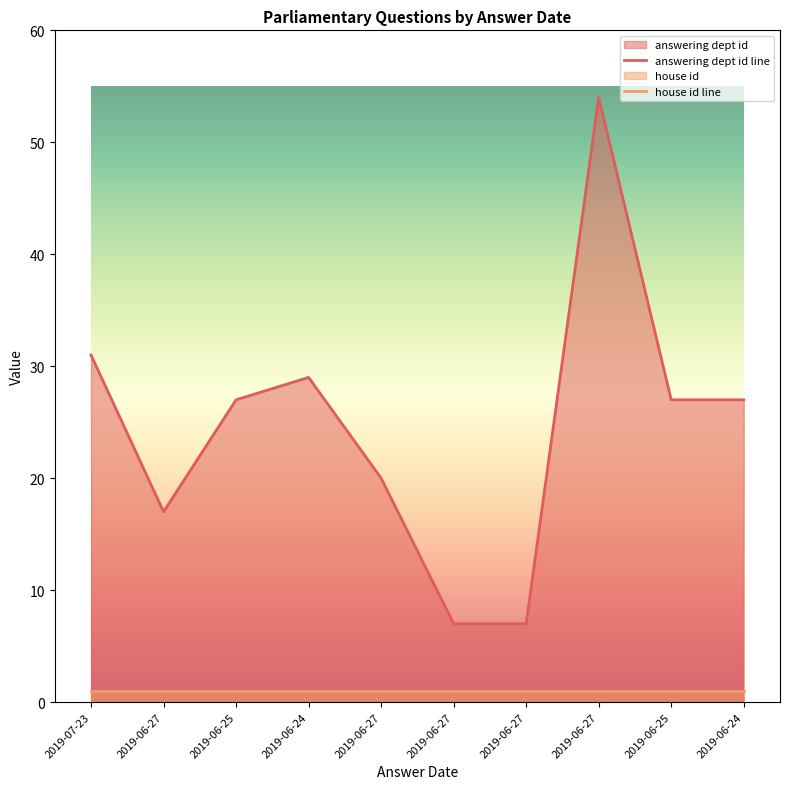

At 2019-06-24, list the series in order from smallest to largest.

house id line, answering dept id line